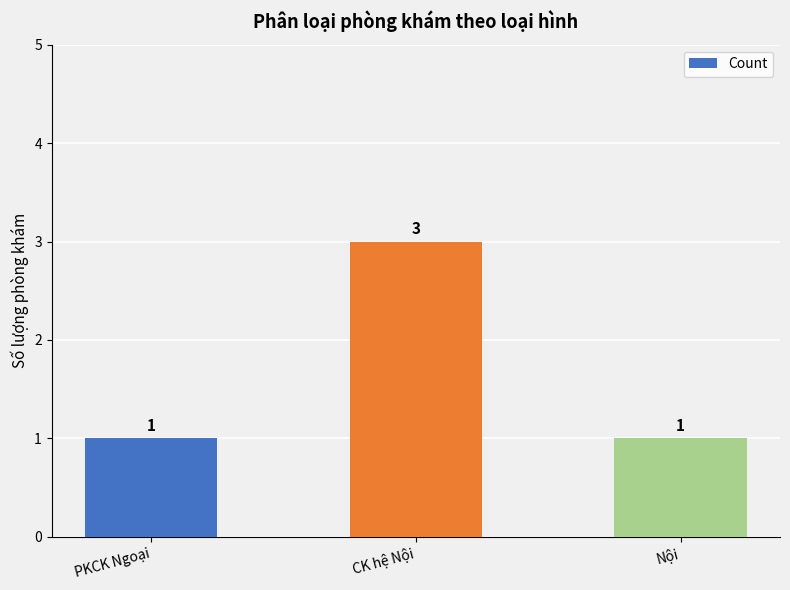

Which has a higher value, CK hệ Nội or PKCK Ngoại?

CK hệ Nội